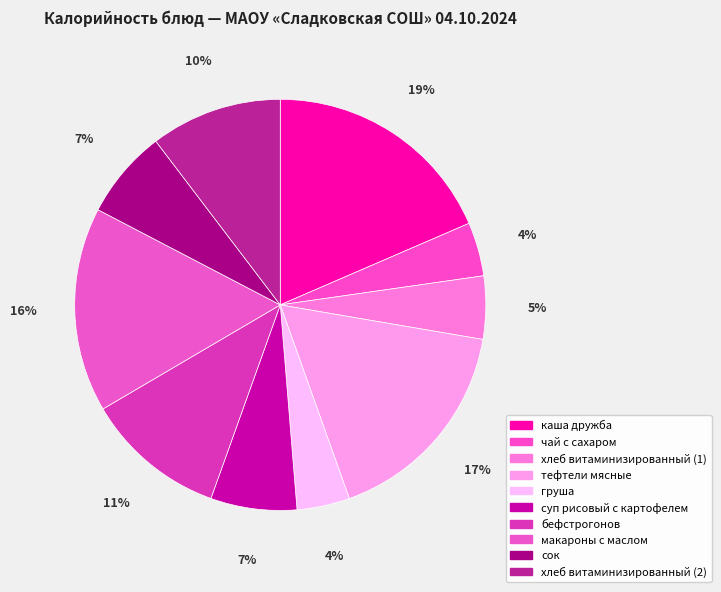

What percentage is NOT represented by хлеб витаминизированный (1)?

95.0%